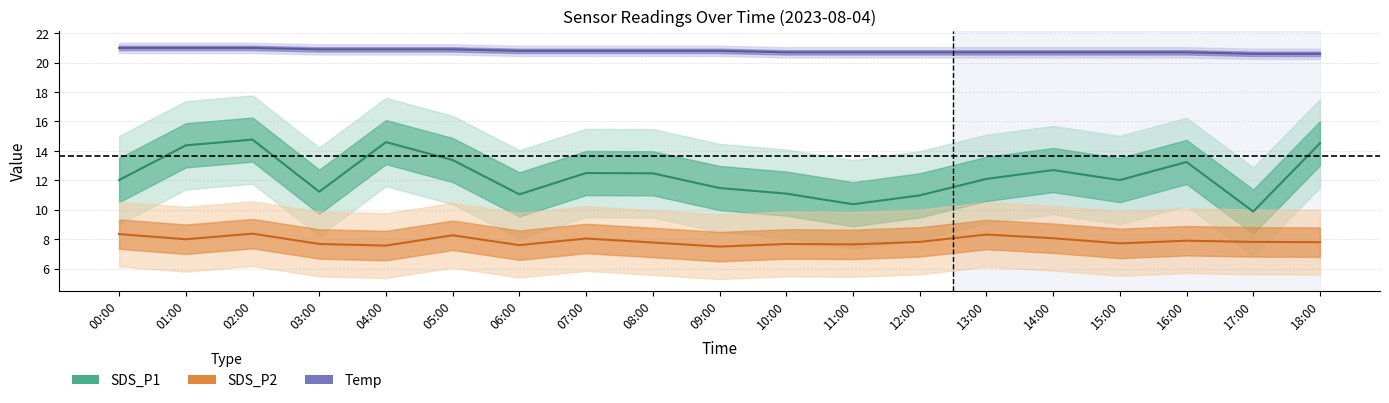

What are all the series names shown in the legend?

SDS_P1, SDS_P2, Temp